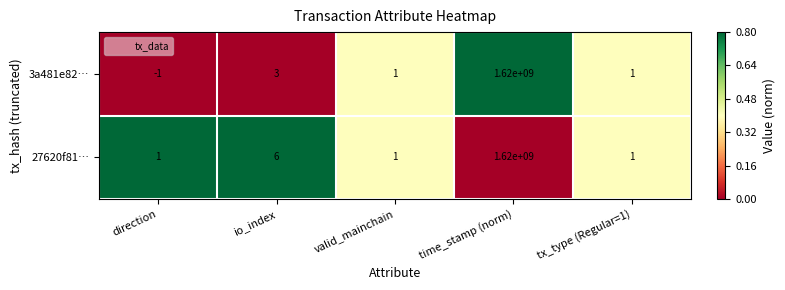

The value of 27620f81… at time_stamp (norm) is 2766876730. True or false?

False